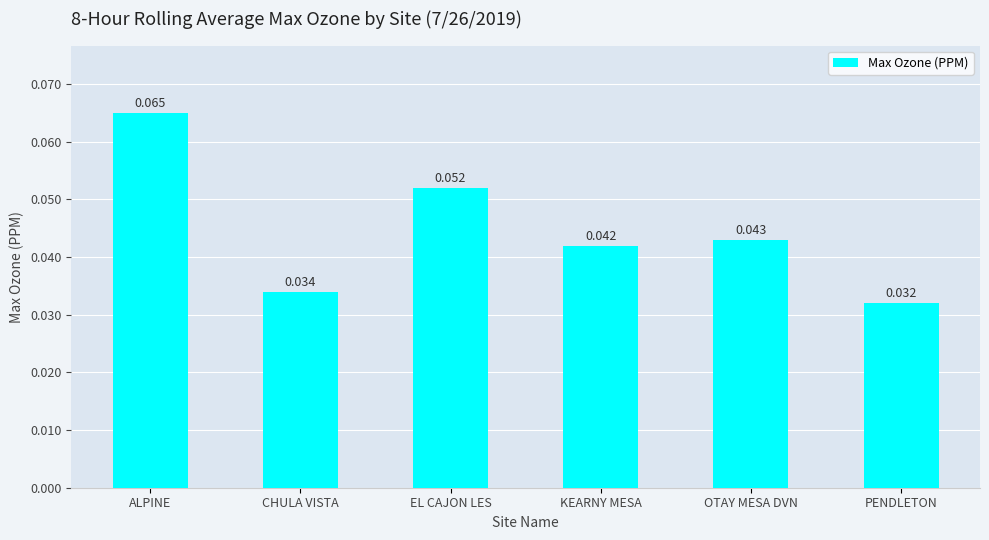

Does the chart contain stacked bars?

No